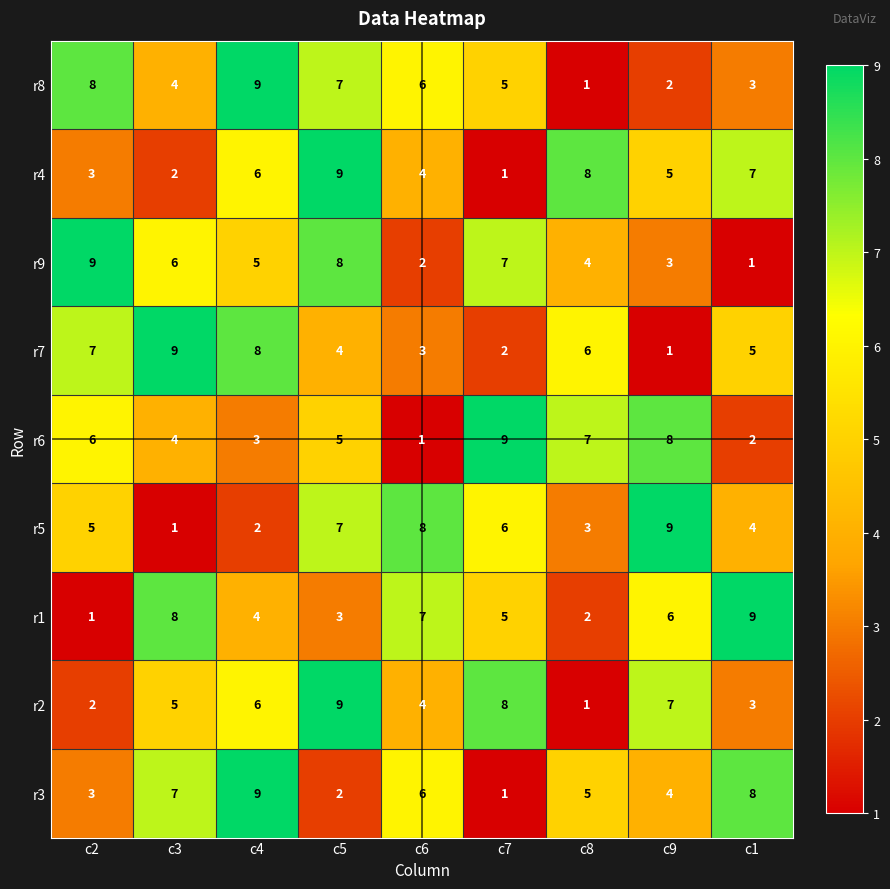

What is the highest value of the r9 series?

9